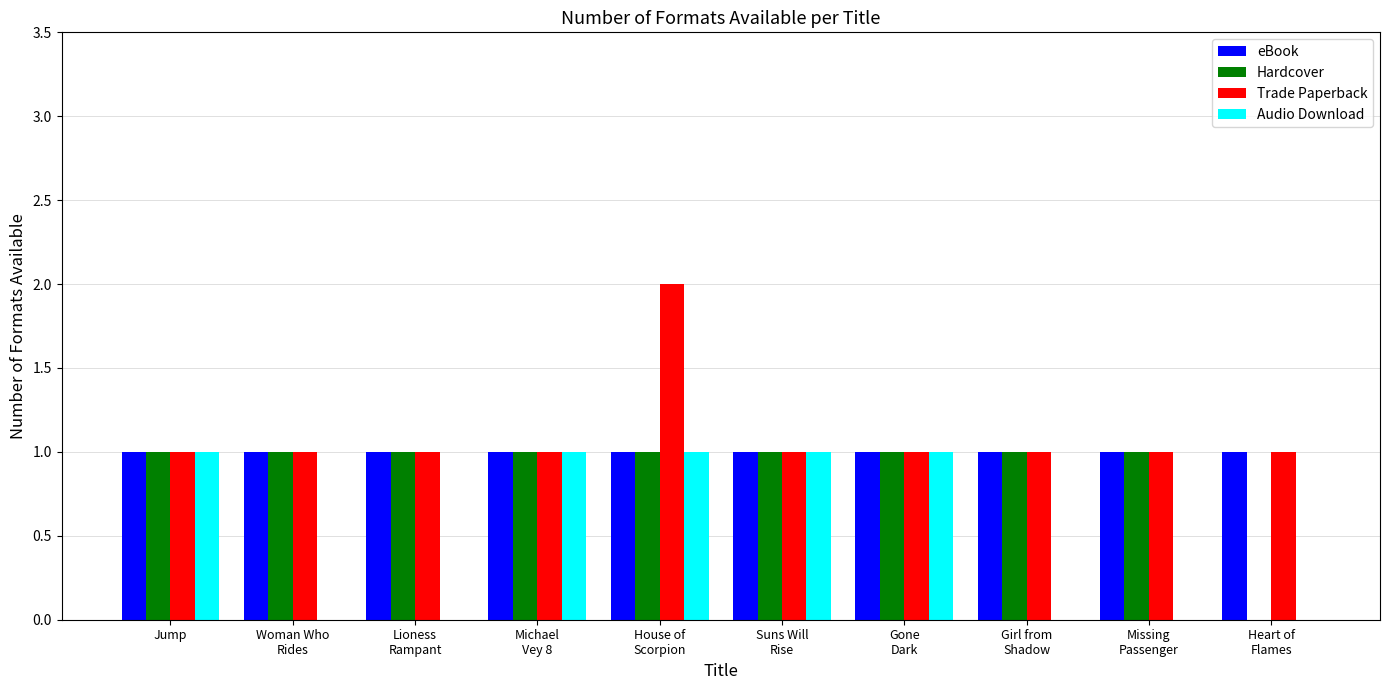

Reading left to right, extract all data points from this chart.

eBook: Jump=1	Woman Who
Rides=1	Lioness
Rampant=1	Michael
Vey 8=1	House of
Scorpion=1	Suns Will
Rise=1	Gone
Dark=1	Girl from
Shadow=1	Missing
Passenger=1	Heart of
Flames=1
Hardcover: Jump=1	Woman Who
Rides=1	Lioness
Rampant=1	Michael
Vey 8=1	House of
Scorpion=1	Suns Will
Rise=1	Gone
Dark=1	Girl from
Shadow=1	Missing
Passenger=1	Heart of
Flames=0
Trade Paperback: Jump=1	Woman Who
Rides=1	Lioness
Rampant=1	Michael
Vey 8=1	House of
Scorpion=2	Suns Will
Rise=1	Gone
Dark=1	Girl from
Shadow=1	Missing
Passenger=1	Heart of
Flames=1
Audio Download: Jump=1	Woman Who
Rides=0	Lioness
Rampant=0	Michael
Vey 8=1	House of
Scorpion=1	Suns Will
Rise=1	Gone
Dark=1	Girl from
Shadow=0	Missing
Passenger=0	Heart of
Flames=0